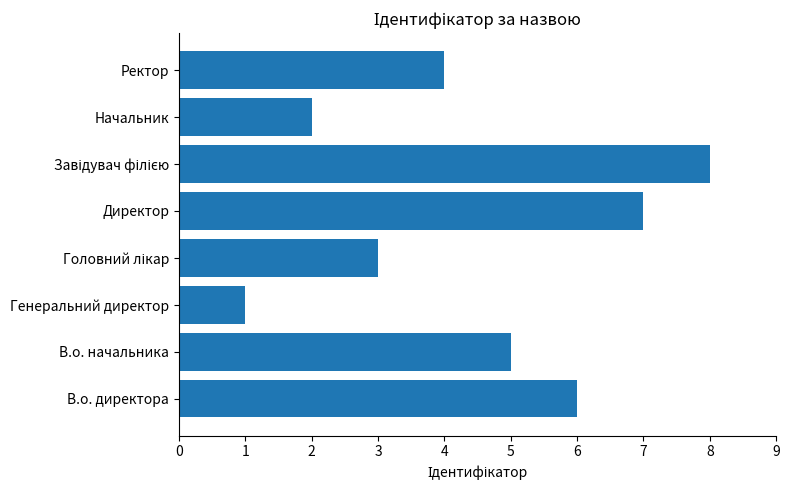

What is the smallest value displayed?

1